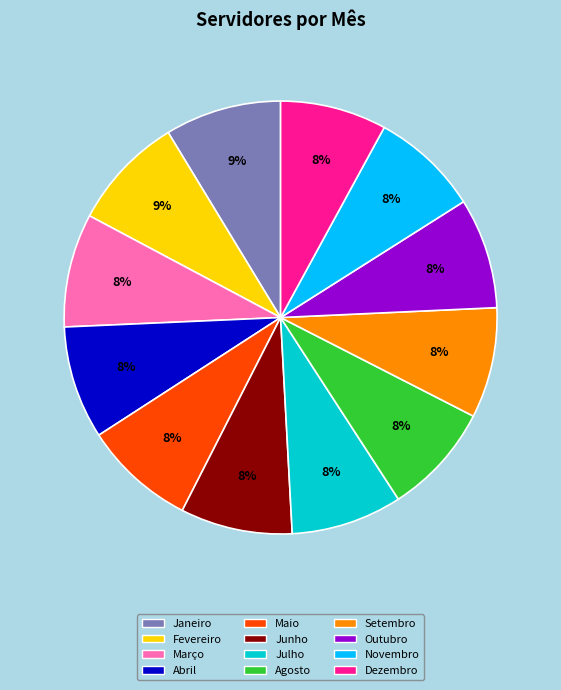

Is Outubro the majority of the pie?

No